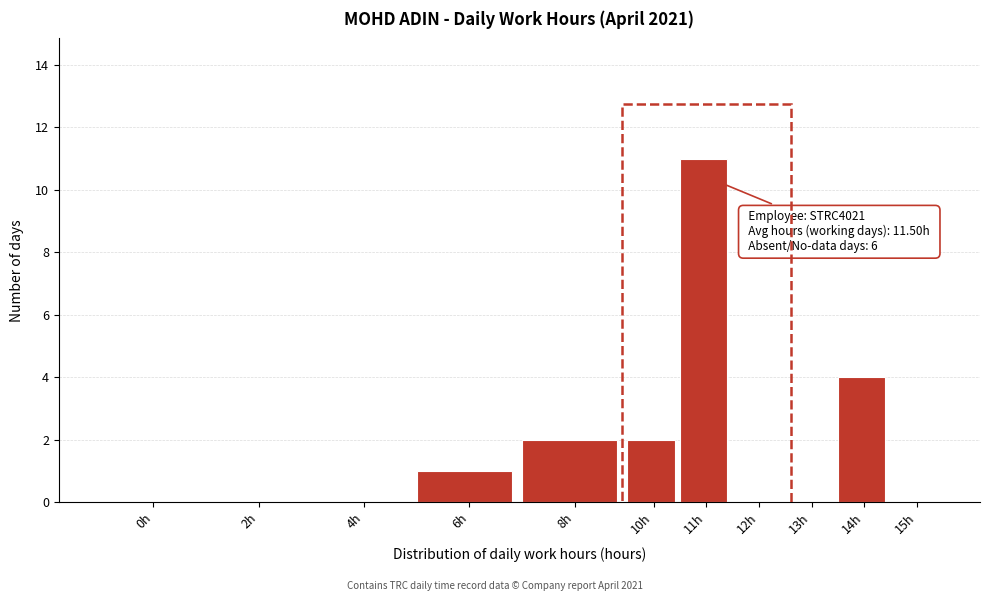

Reading left to right, extract all data points from this chart.

0h=0	2h=0	4h=0	6h=1	8h=2	10h=2	11h=11	12h=0	13h=0	14h=4	15h=0